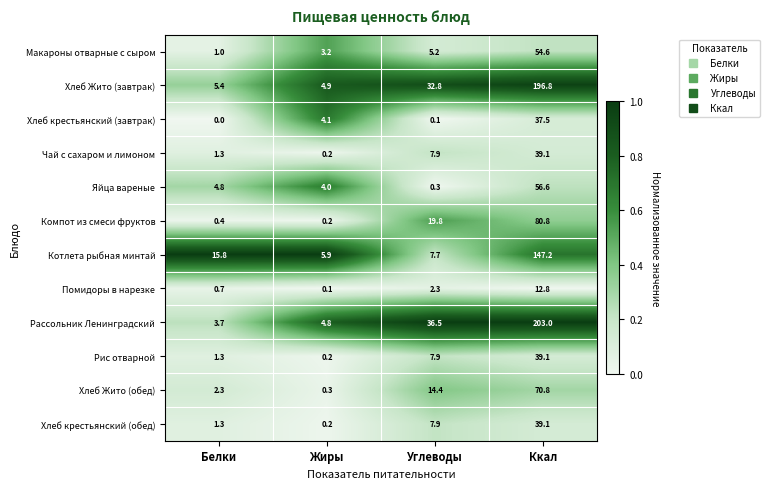

At which category does the chart reach its minimum across all series?

Белки